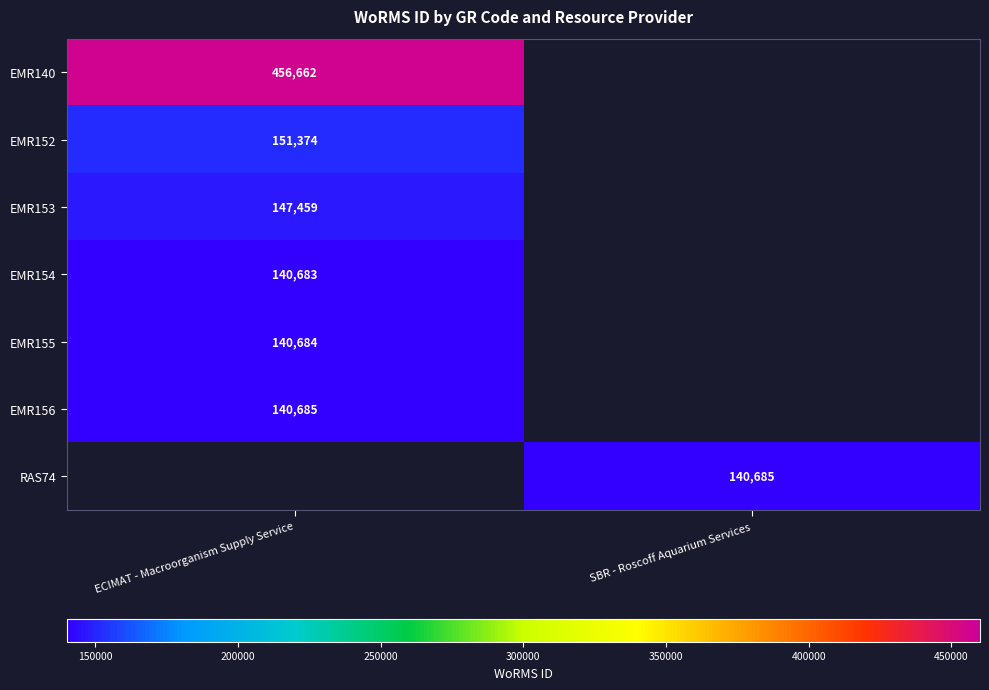

At how many categories does at least one series exceed 220365?

1